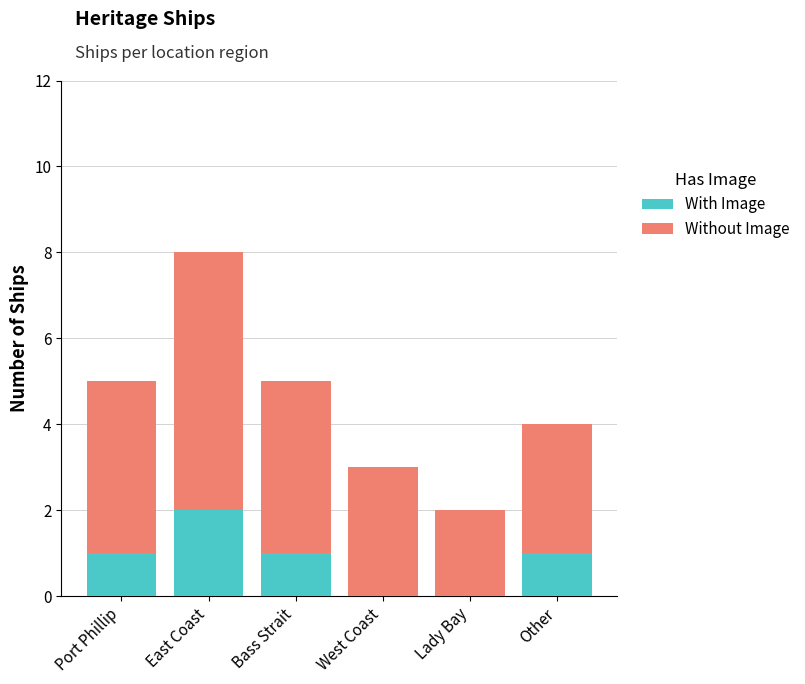

Are the bars horizontal?

No